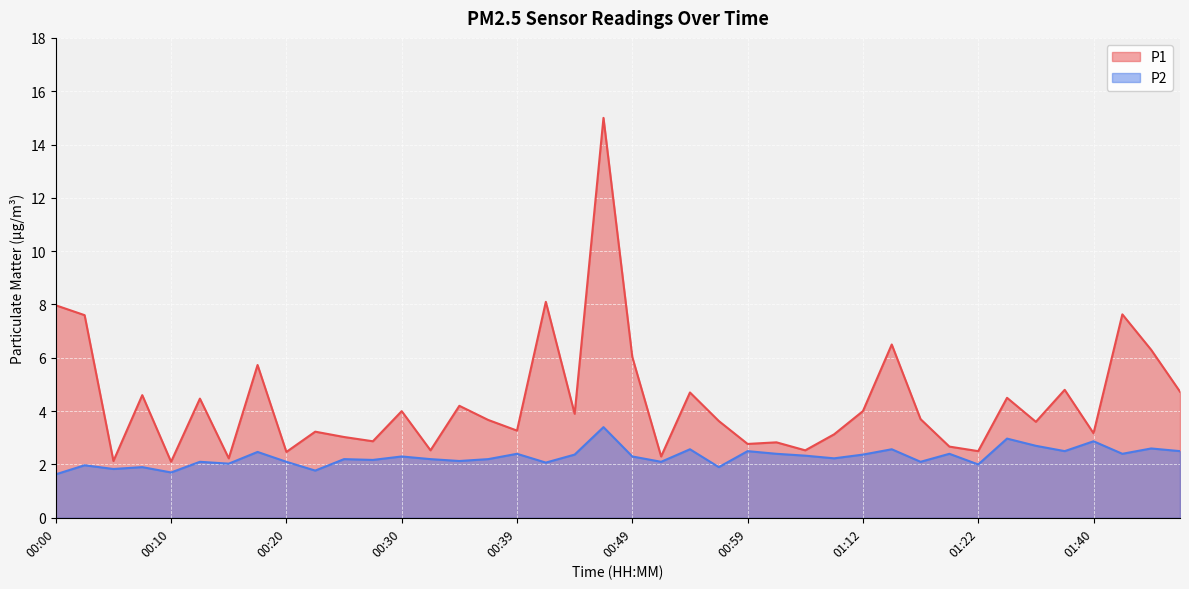

Which series changed the most between 00:30 and 01:35?

P2